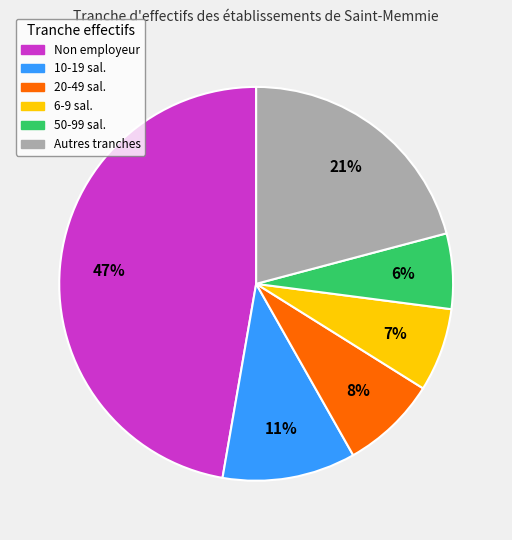

How many slices are in this pie chart?

6